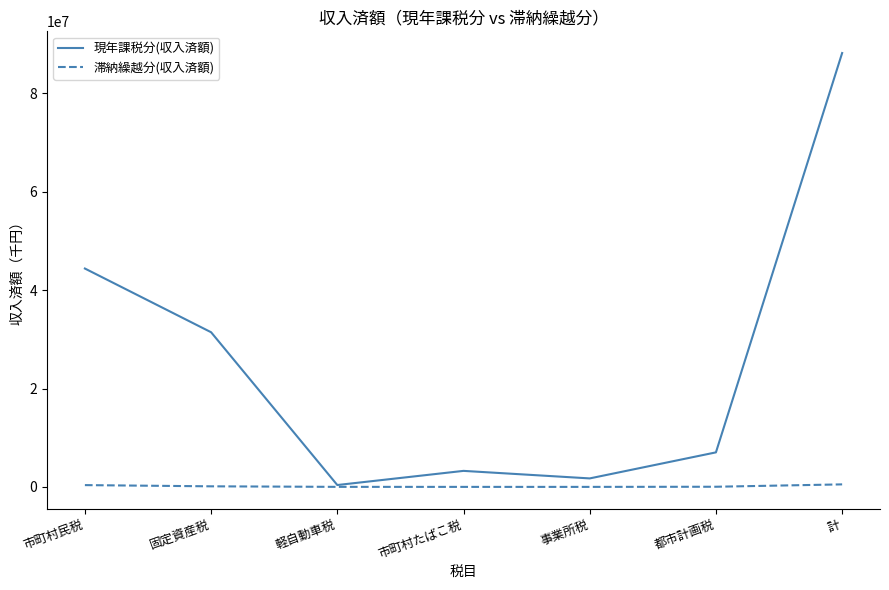

Which category has the lowest value in the 現年課税分(収入済額) series?

軽自動車税